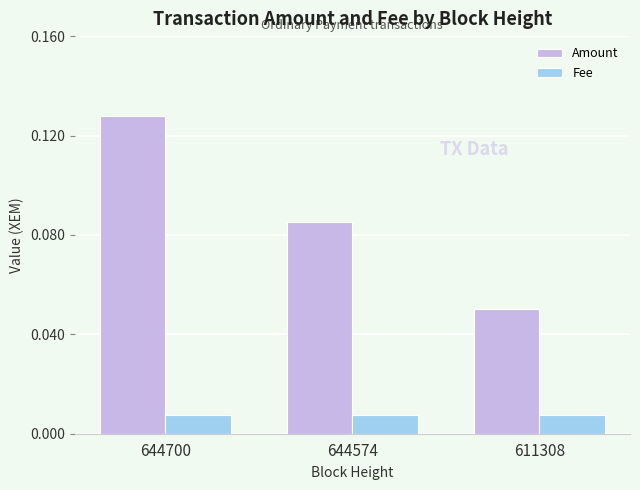

Which category has the highest value across all series?

644700